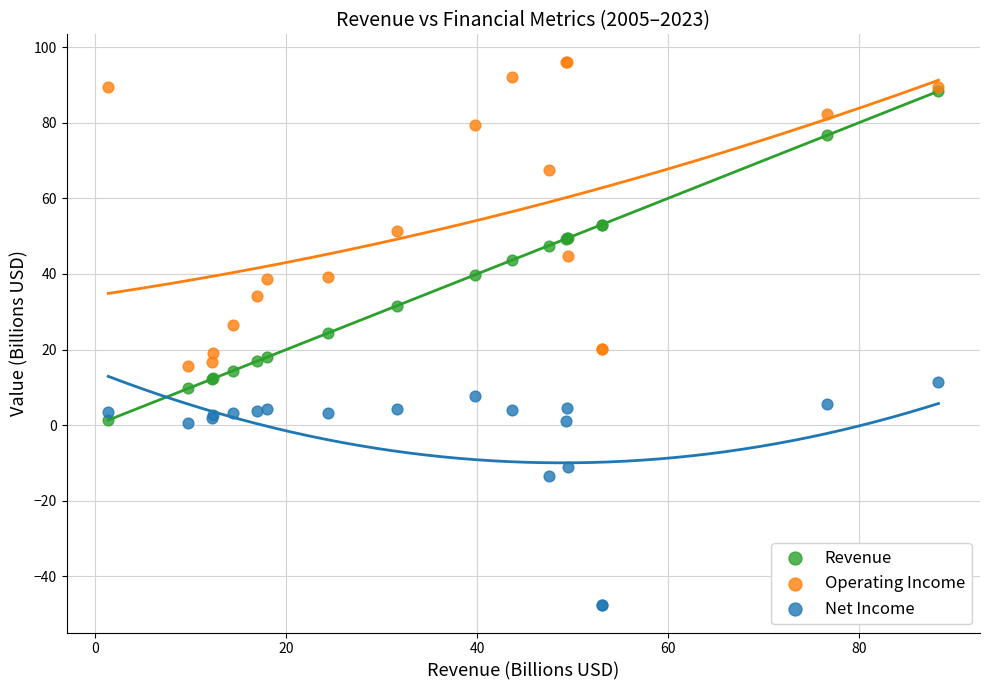

In the Net Income series, what Y value is closest to -18?

-13.6